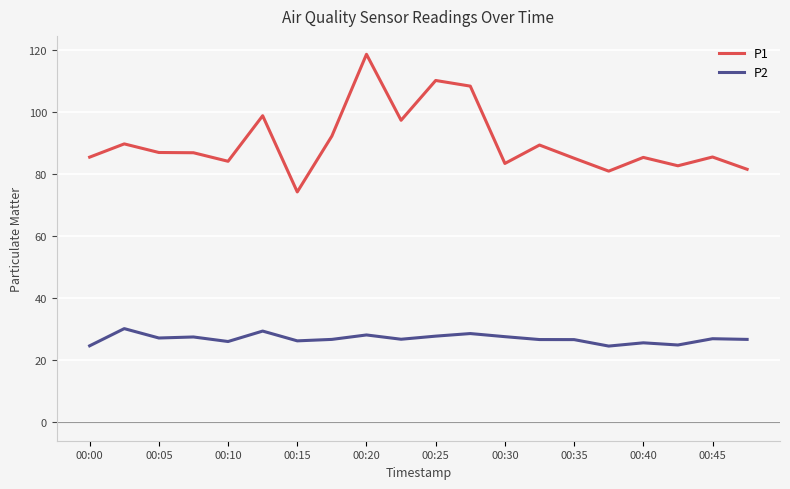

Which series has the largest total across all categories?

P1